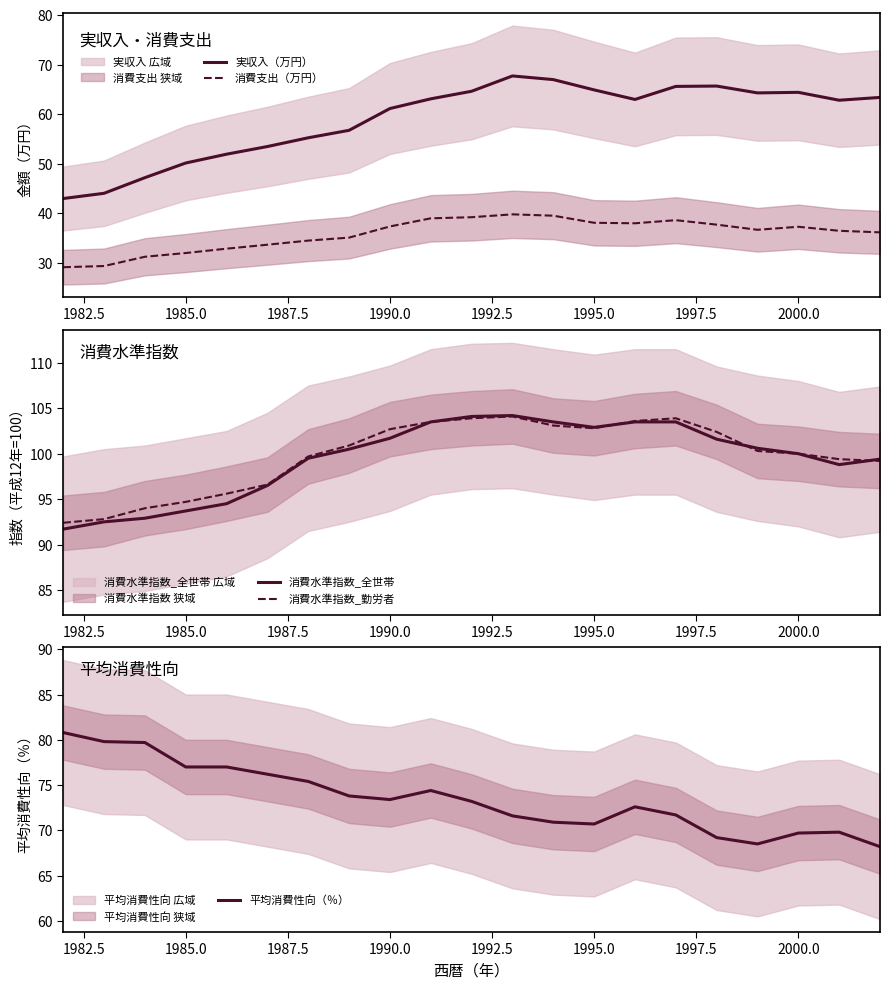

What is the average value of the 平均消費性向（％） series?

73.5